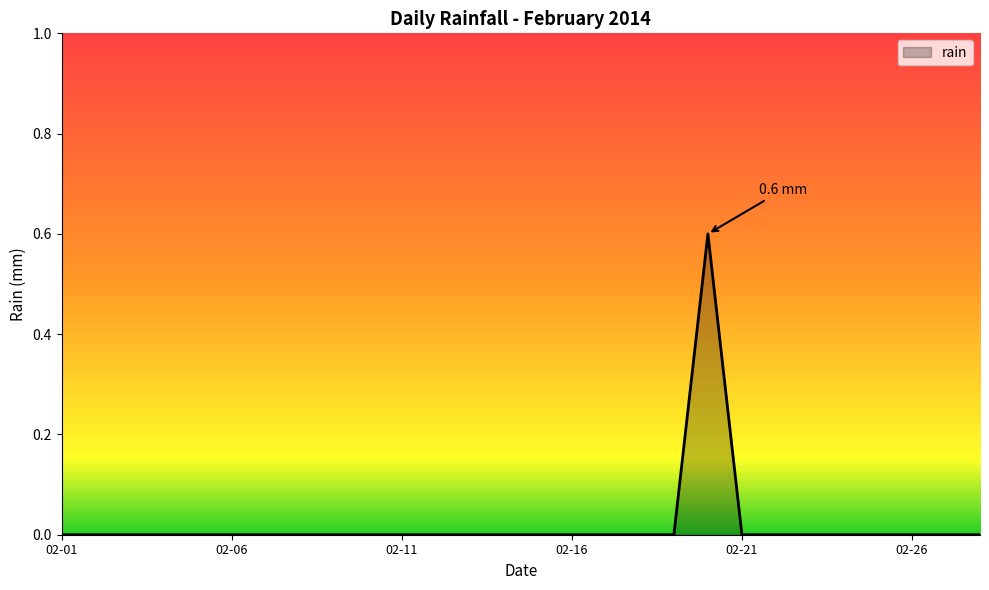

What is the greatest value displayed?

0.6